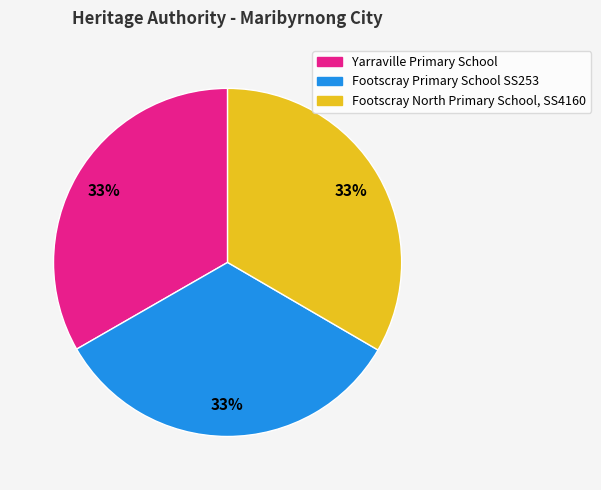

Is Yarraville Primary School the majority of the pie?

No